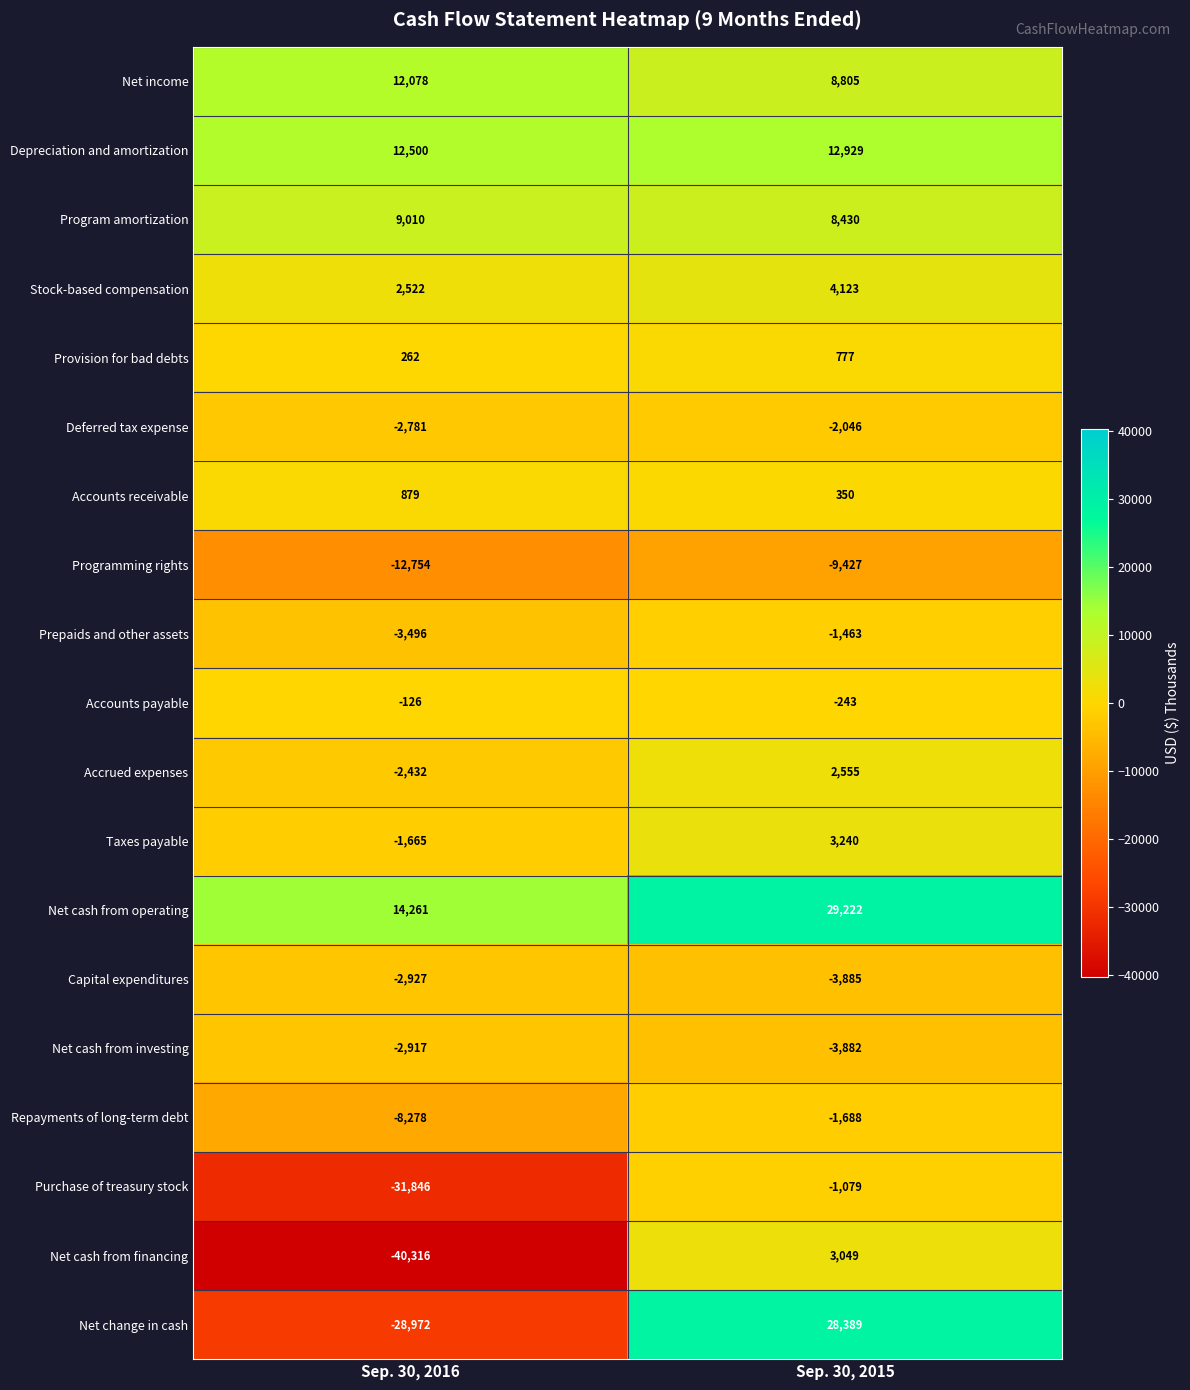

Rank the series by their maximum value, from highest to lowest.

Net cash from operating, Net change in cash, Depreciation and amortization, Net income, Program amortization, Stock-based compensation, Taxes payable, Net cash from financing, Accrued expenses, Accounts receivable, Provision for bad debts, Accounts payable, Purchase of treasury stock, Prepaids and other assets, Repayments of long-term debt, Deferred tax expense, Net cash from investing, Capital expenditures, Programming rights